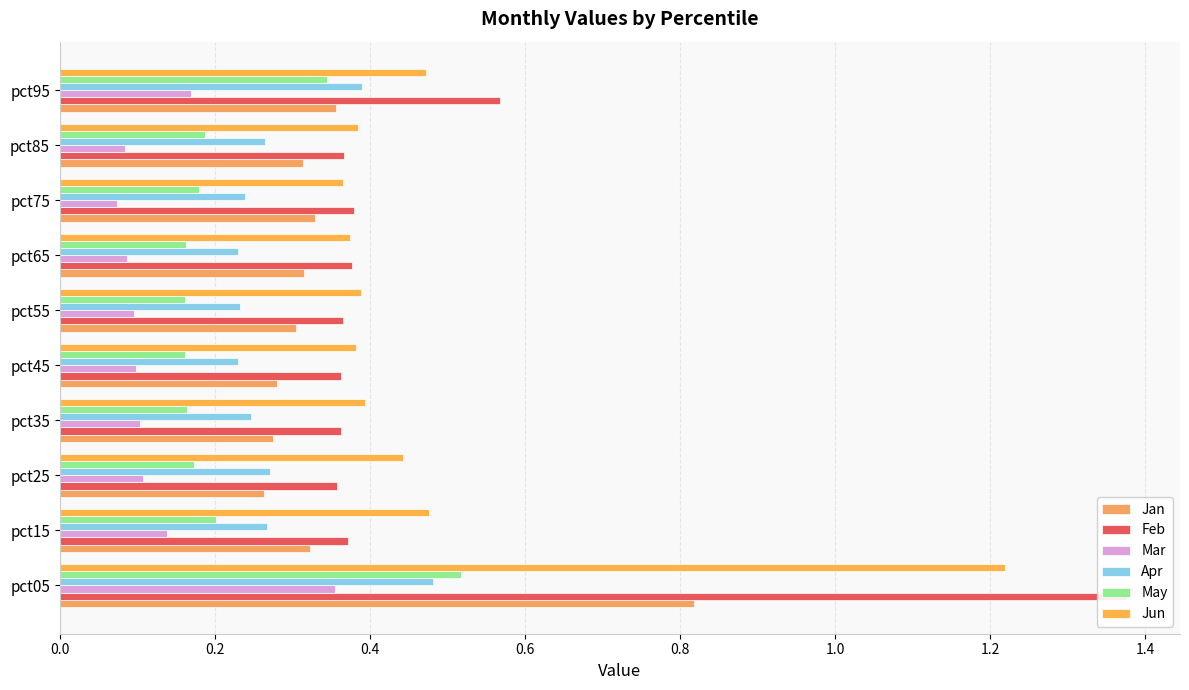

Reading right to left, transcribe all the data shown in this chart.

Jan: 0.4	0.3	0.3	0.3	0.3	0.3	0.3	0.3	0.3	0.8
Feb: 0.6	0.4	0.4	0.4	0.4	0.4	0.4	0.4	0.4	1.4
Mar: 0.2	0.1	0.1	0.1	0.1	0.1	0.1	0.1	0.1	0.4
Apr: 0.4	0.3	0.2	0.2	0.2	0.2	0.2	0.3	0.3	0.5
May: 0.3	0.2	0.2	0.2	0.2	0.2	0.2	0.2	0.2	0.5
Jun: 0.5	0.4	0.4	0.4	0.4	0.4	0.4	0.4	0.5	1.2